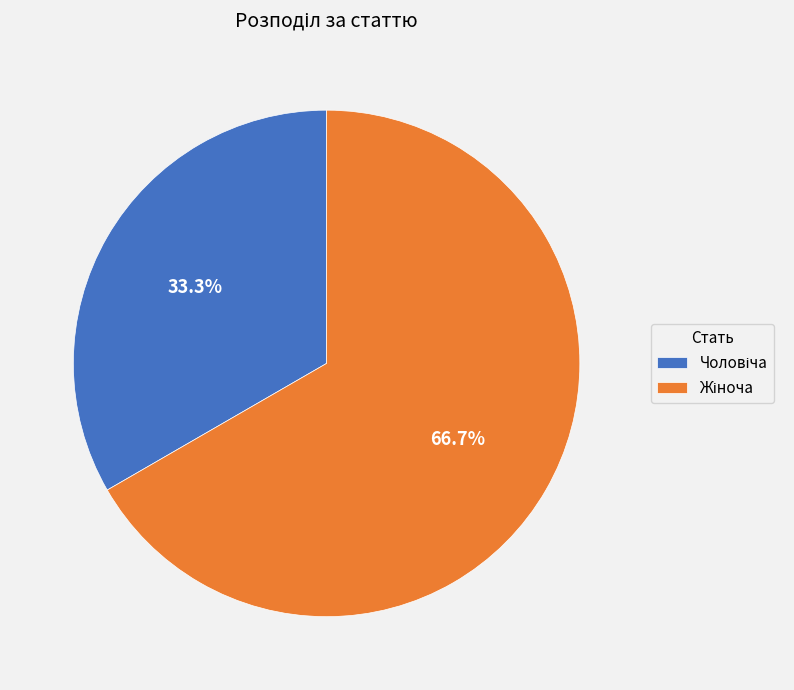

Does any single category account for the majority?

Yes